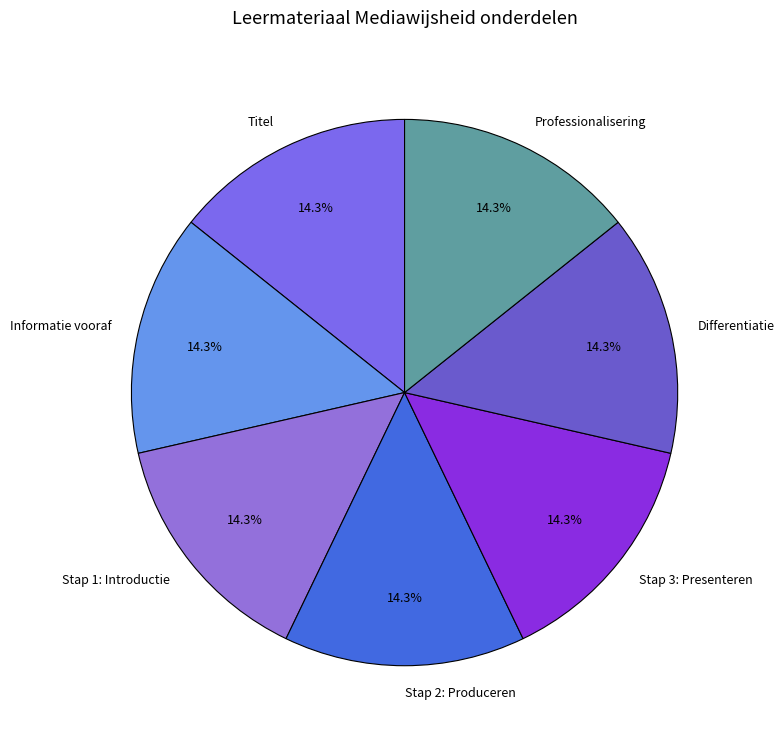

Is Stap 1: Introductie the majority of the pie?

No